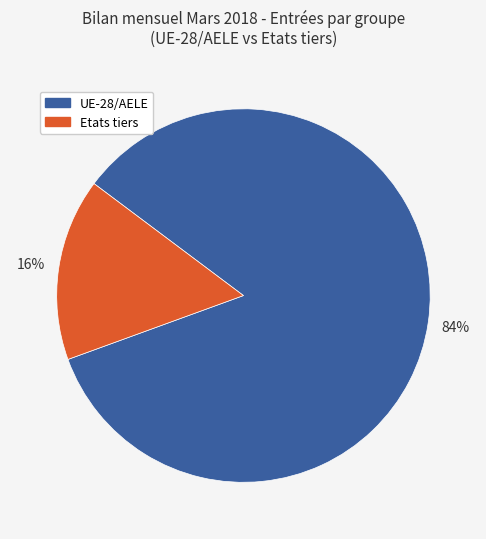

Is there any slice that represents more than half of the pie?

Yes